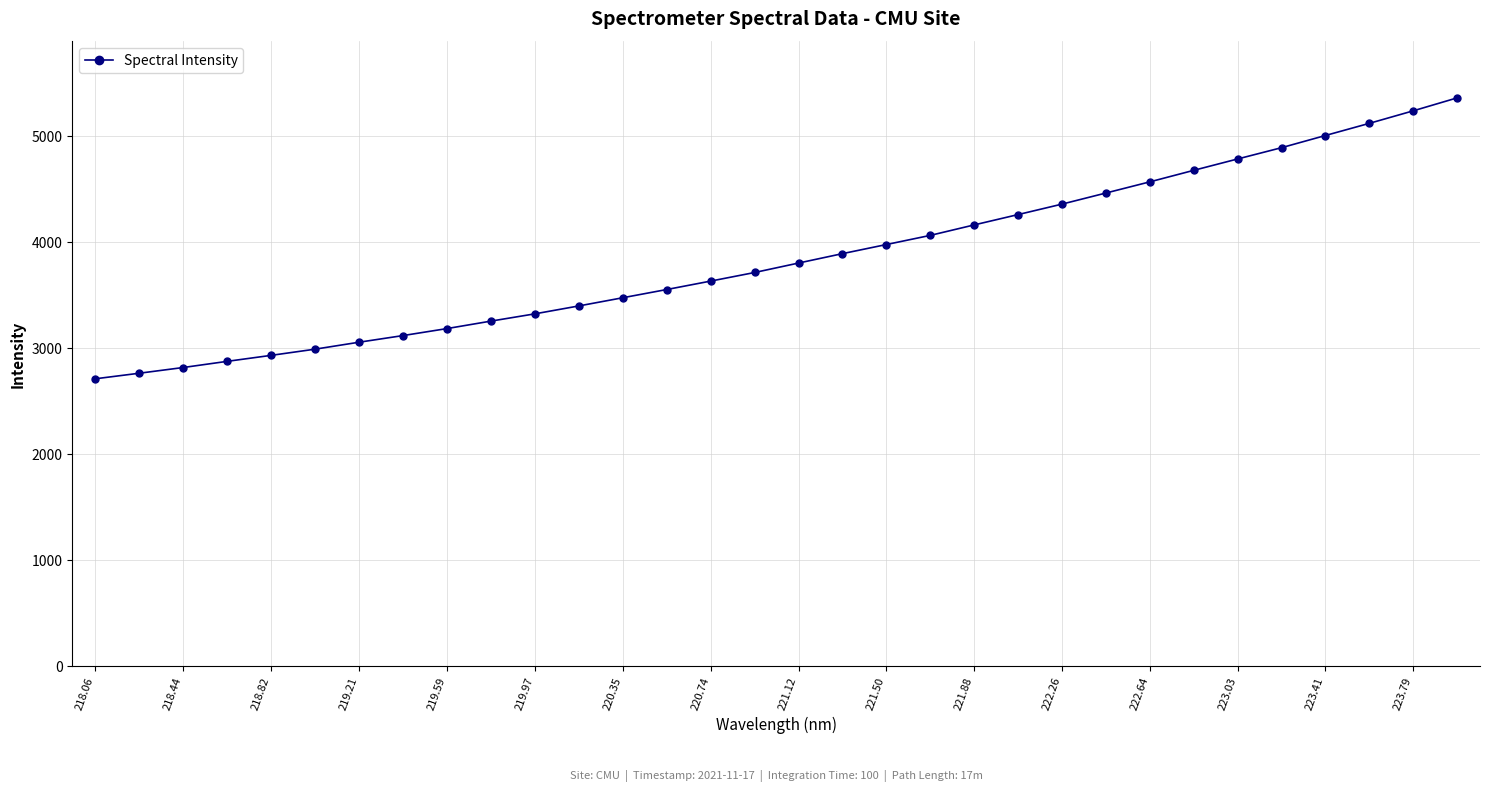

What is the sum of all values?

123250.2